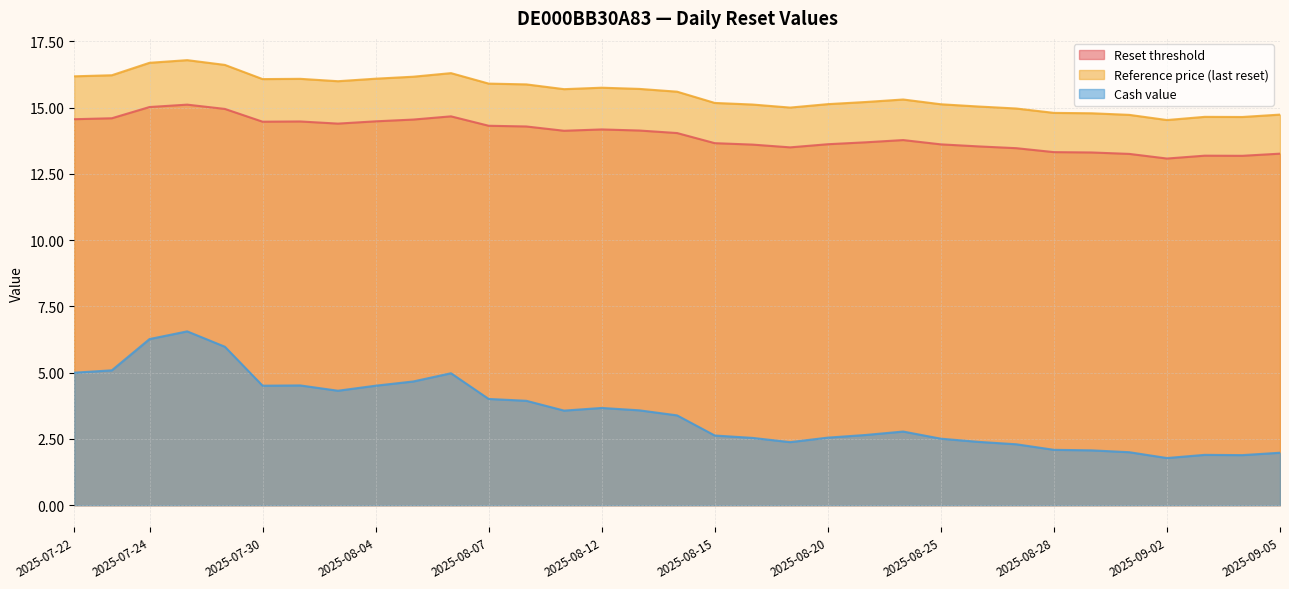

At which category does the chart reach its minimum across all series?

2025-09-02